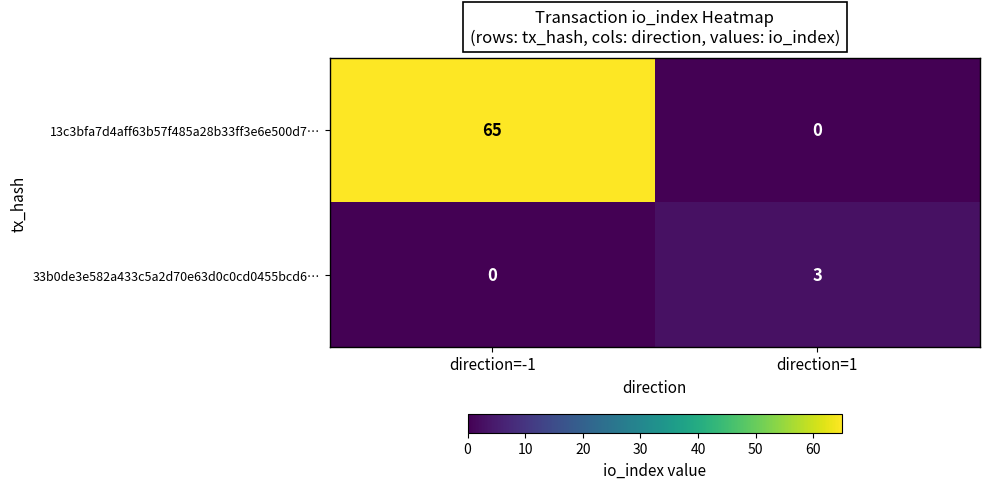

List the series in order of their peak value, highest first.

13c3bfa7d4aff63b57f485a28b33ff3e6e500d7…, 33b0de3e582a433c5a2d70e63d0c0cd0455bcd6…